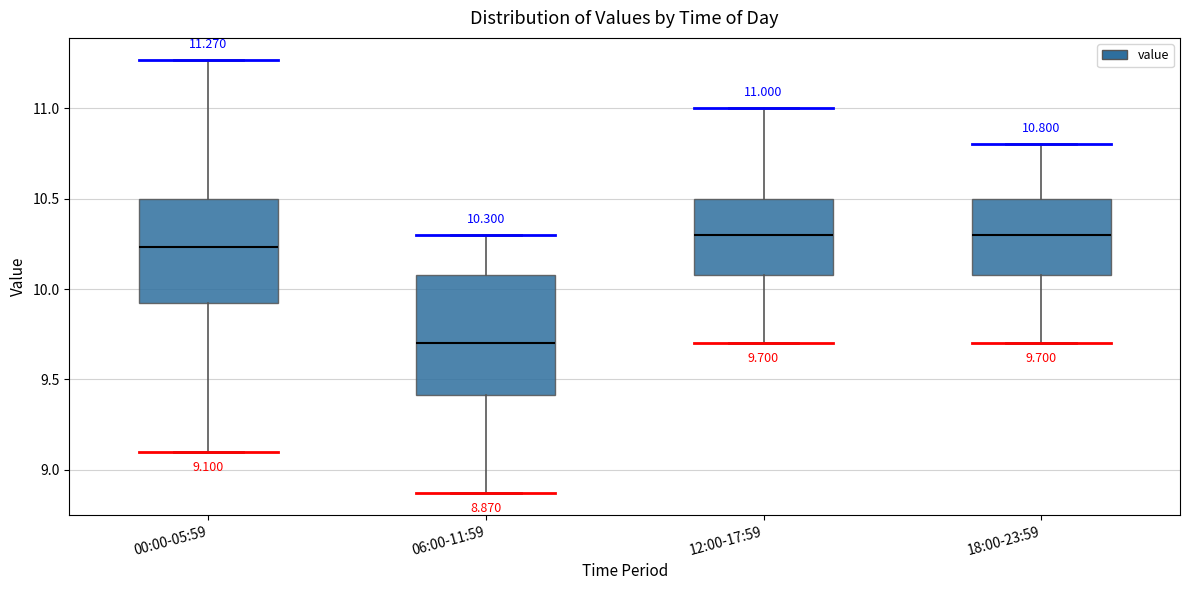

Comparing the boxes themselves (not the whiskers), which one is the tallest?

06:00-11:59